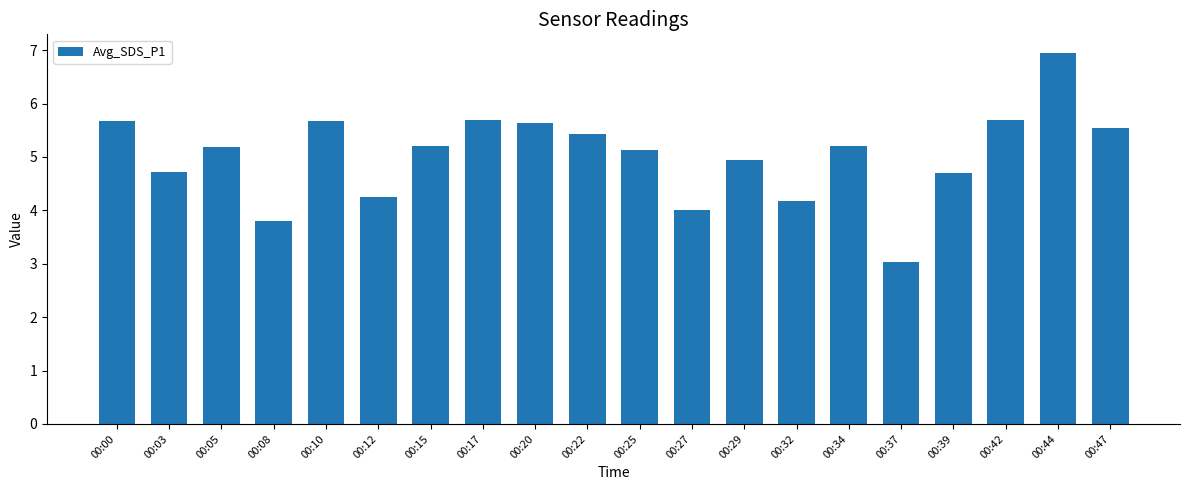

Approximately how many times larger is the value at 00:44 compared to 00:42?

1.2